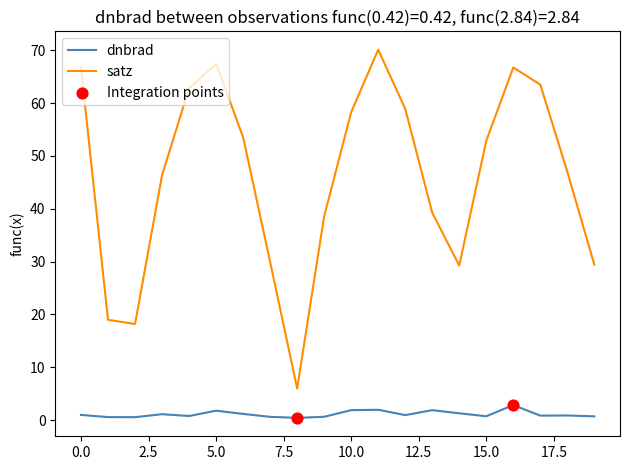

Which series has the largest range (max minus min)?

satz